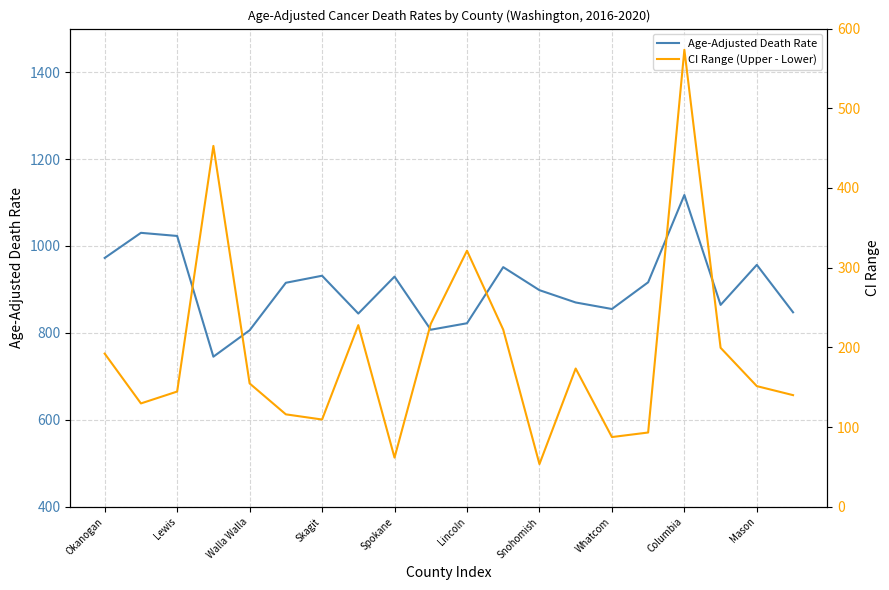

Rank the series by their average value, from lowest to highest.

CI Range (Upper - Lower), Age-Adjusted Death Rate